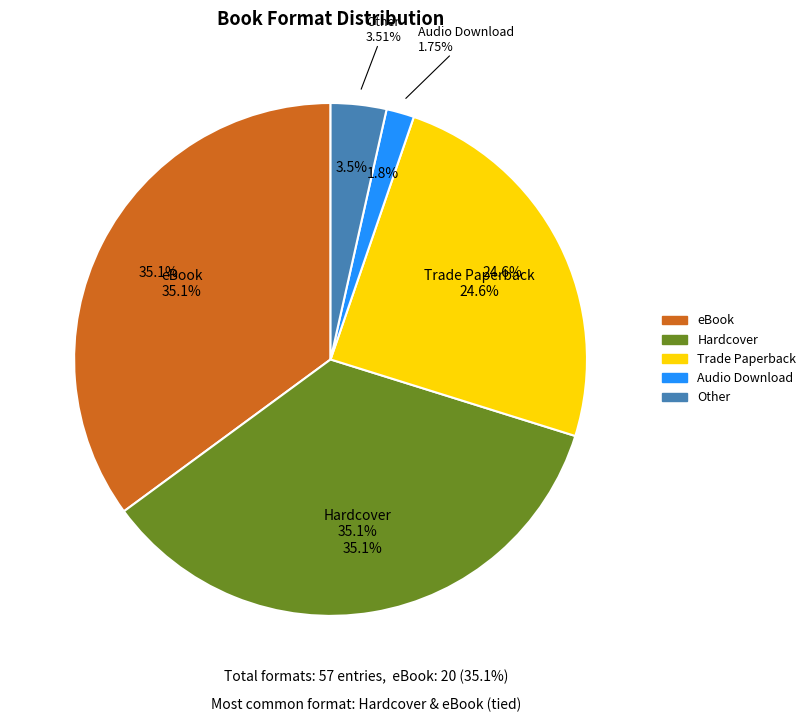

To the nearest percent, what portion does Other represent?

4%